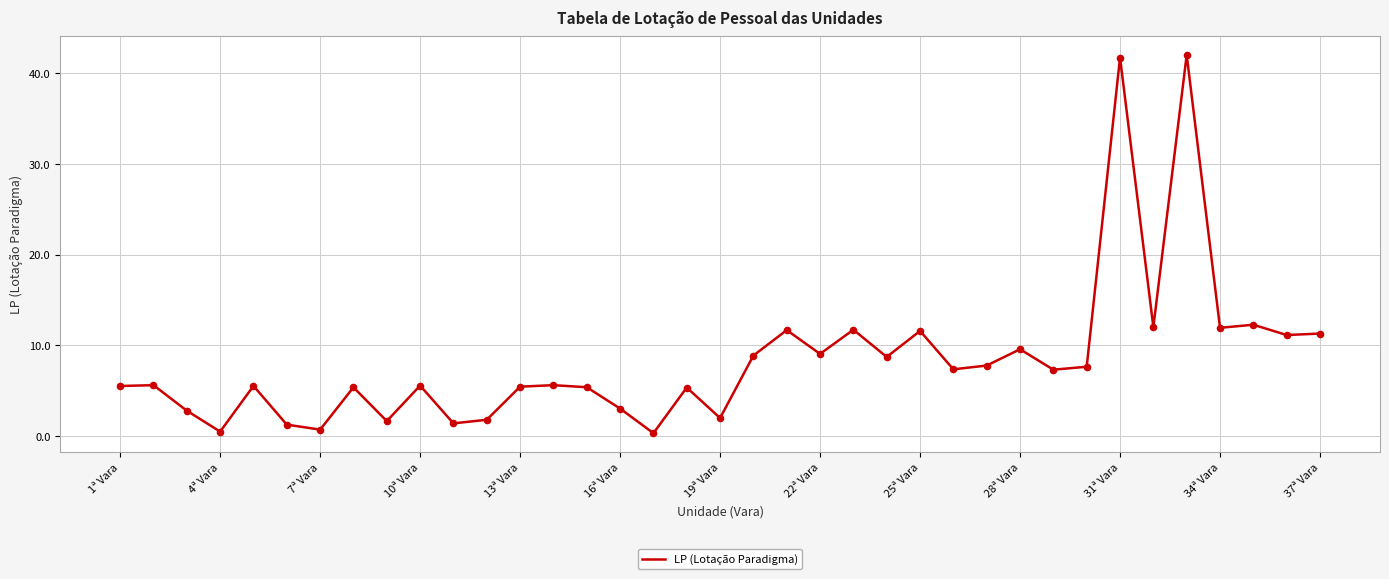

What is the difference between the maximum and minimum values?

41.6